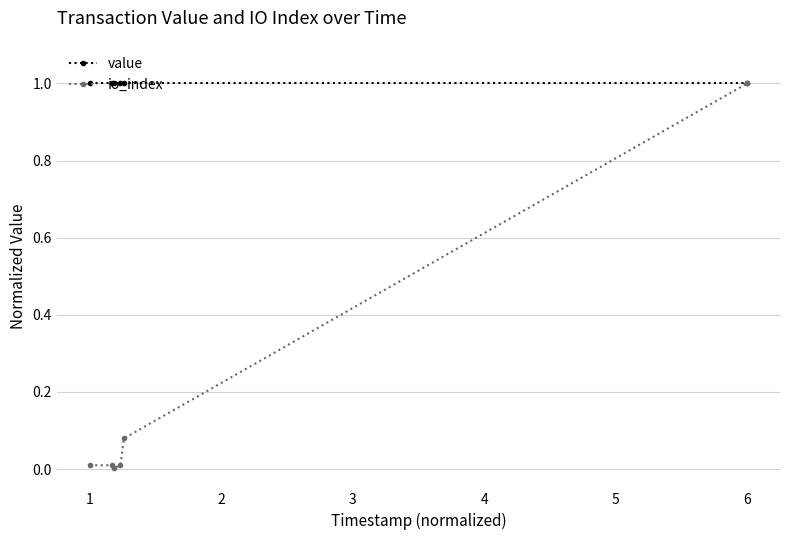

Which series has the largest total across all categories?

value